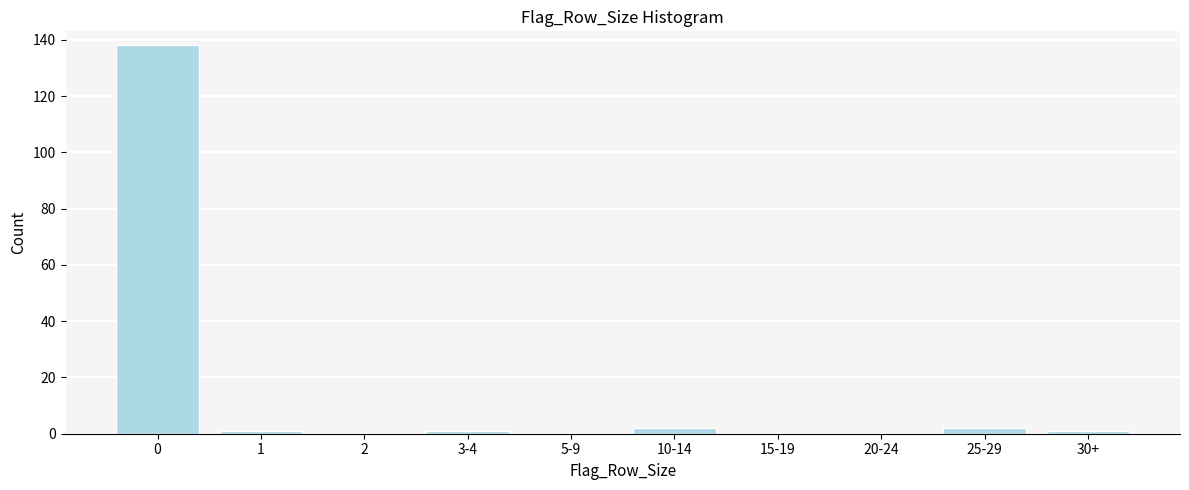

Reading left to right, what are all the values shown in this chart?

0=138	1=1	2=0	3-4=1	5-9=0	10-14=2	15-19=0	20-24=0	25-29=2	30+=1